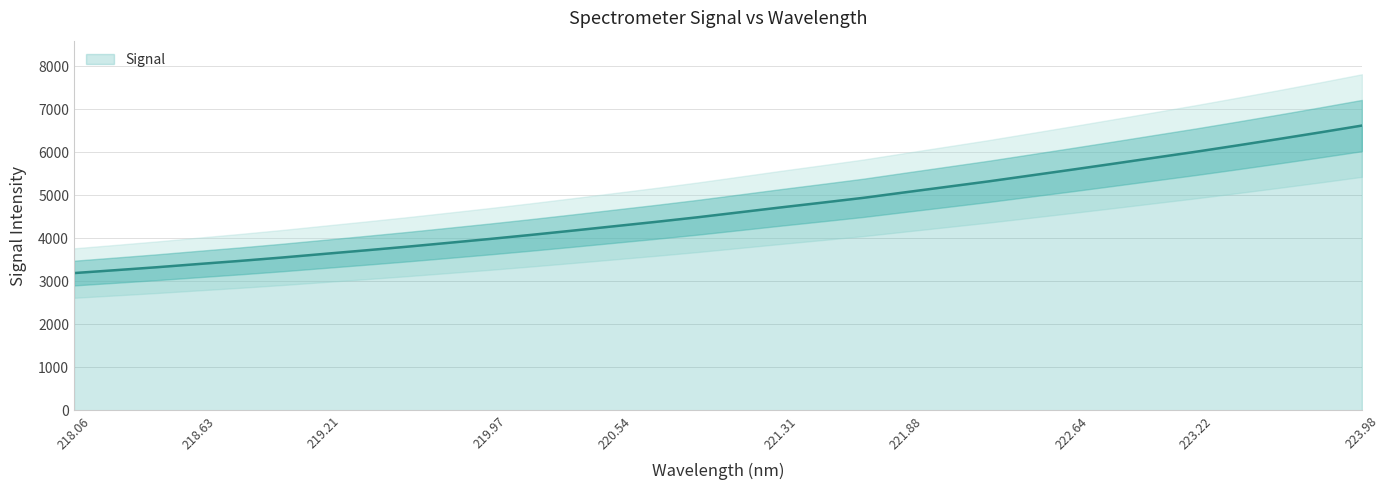

What is the minimum value for Signal?

3193.6